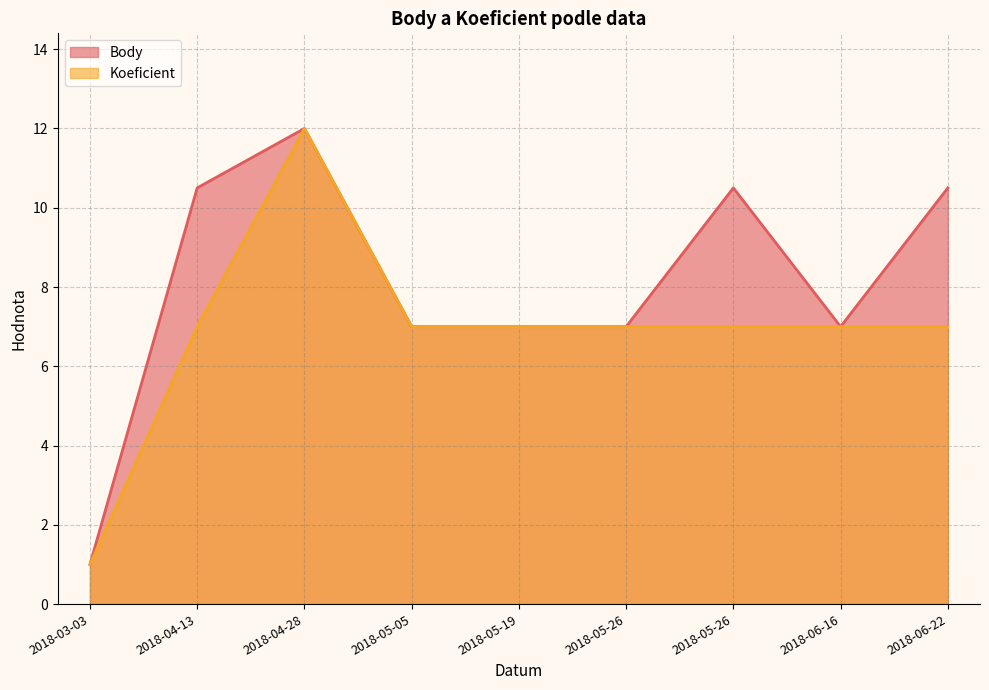

True or false: Koeficient has more than 0 interior local peaks.

True